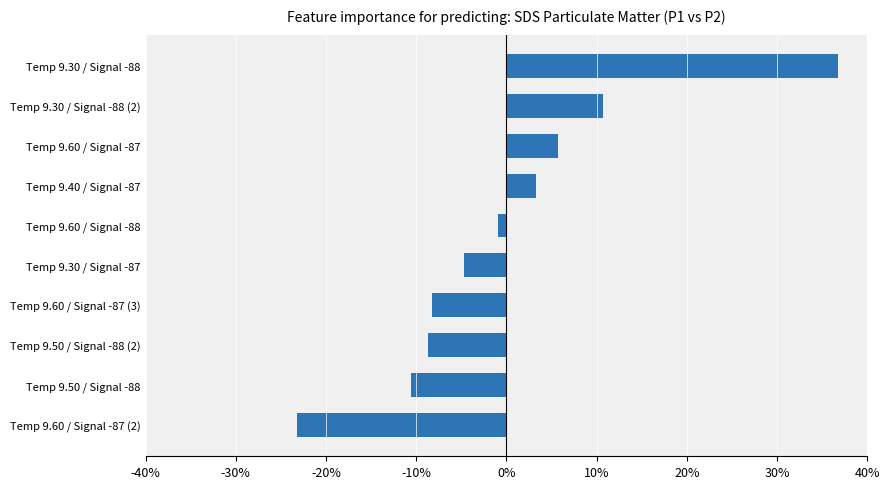

Does the chart contain any negative values?

Yes